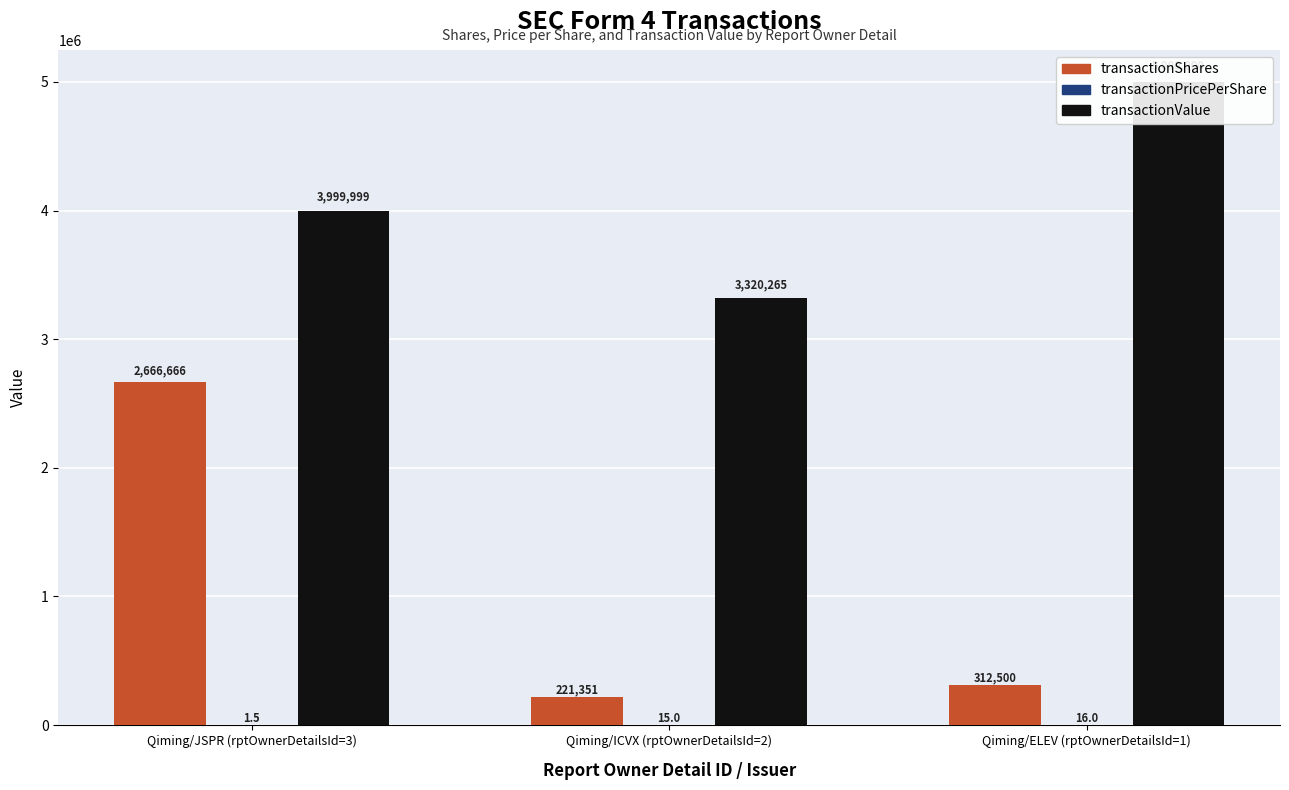

What is the label of the 1st bar from the left?

Qiming/JSPR (rptOwnerDetailsId=3)